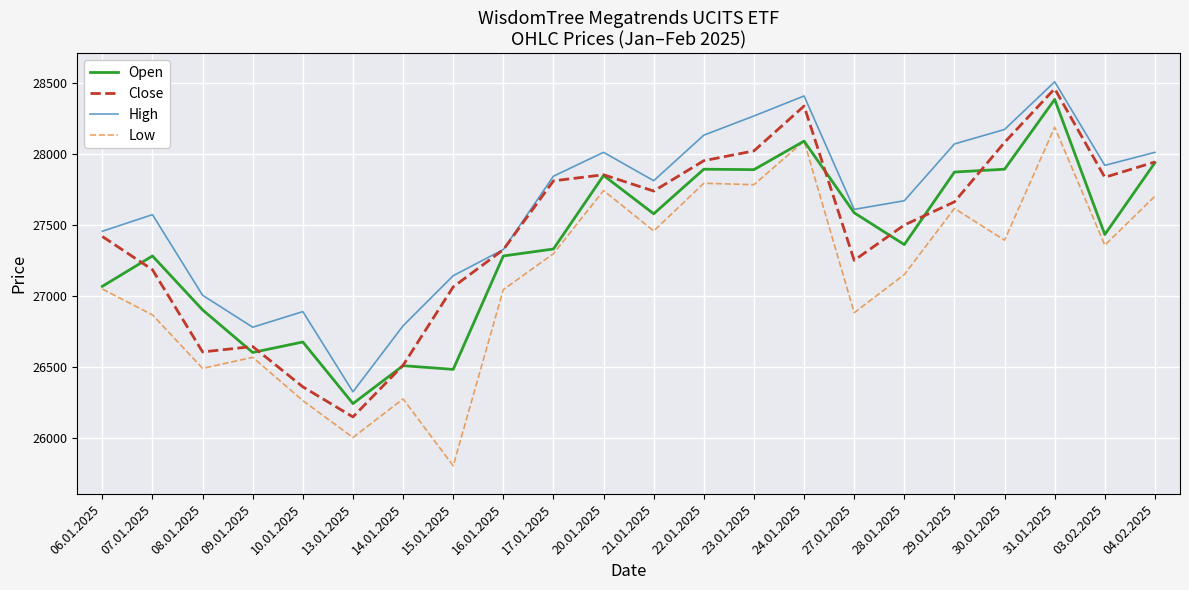

What is the approximate value of Close at 23.01.2025, to the nearest 50?

28000